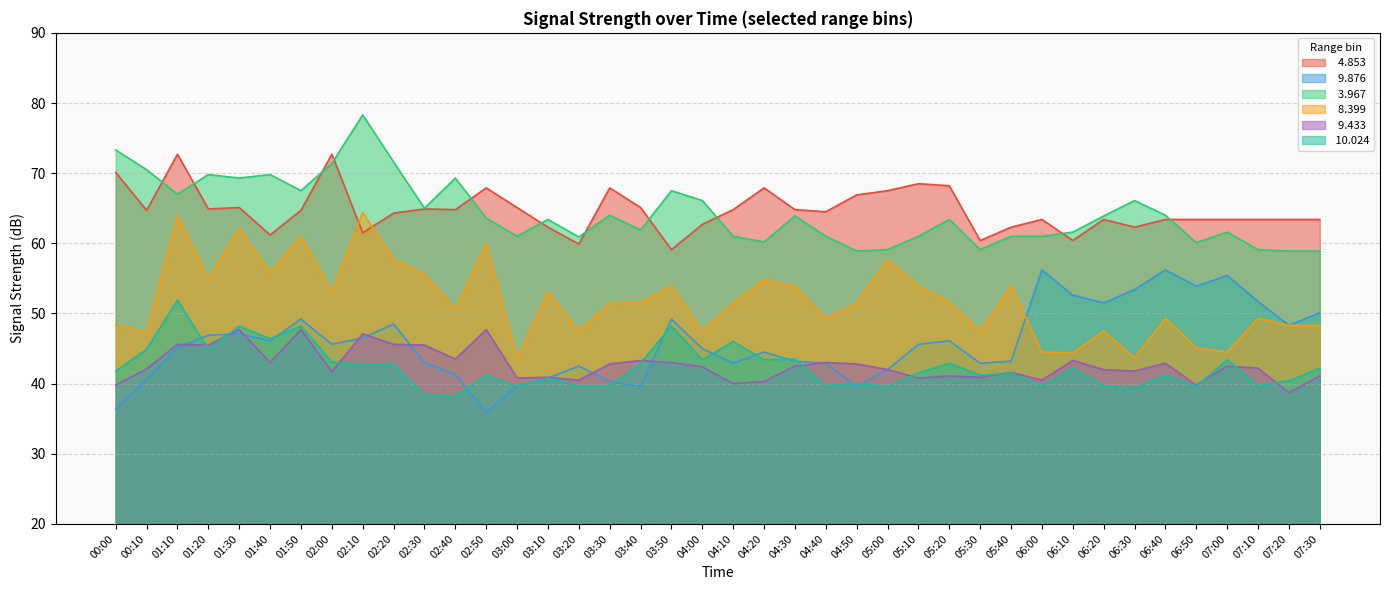

Does the chart have visible grid lines?

Yes